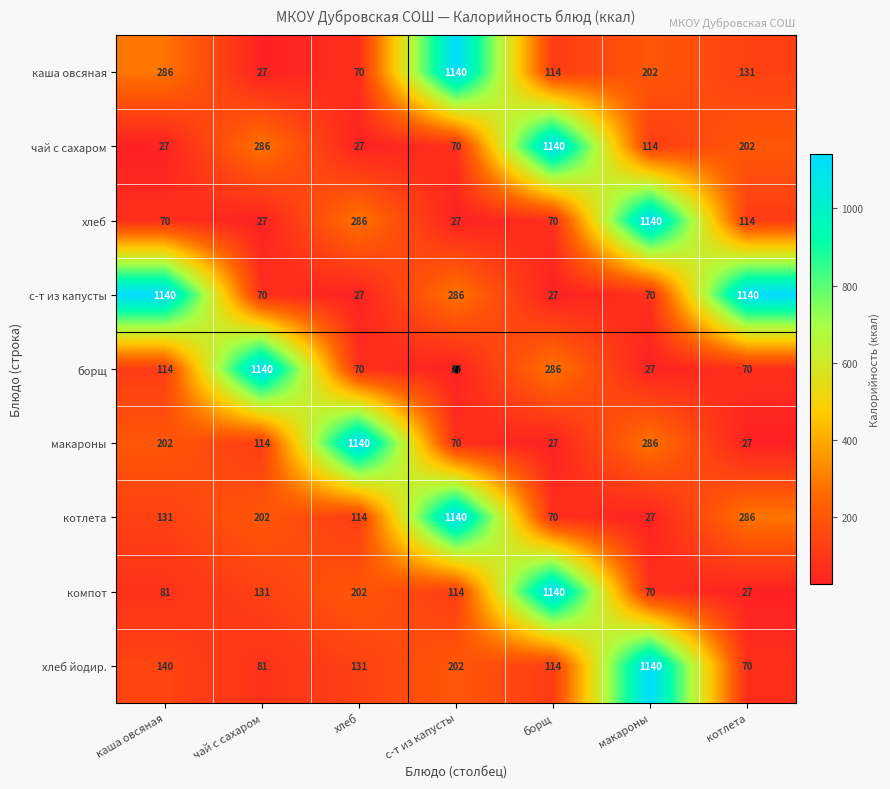

What is the sum of all компот values?

1765